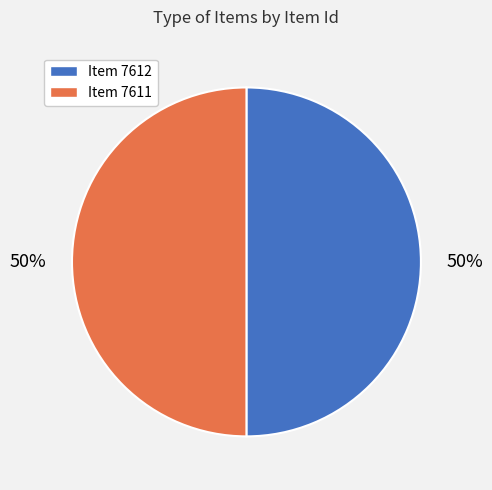

To the nearest percent, what is the average slice percentage?

50%